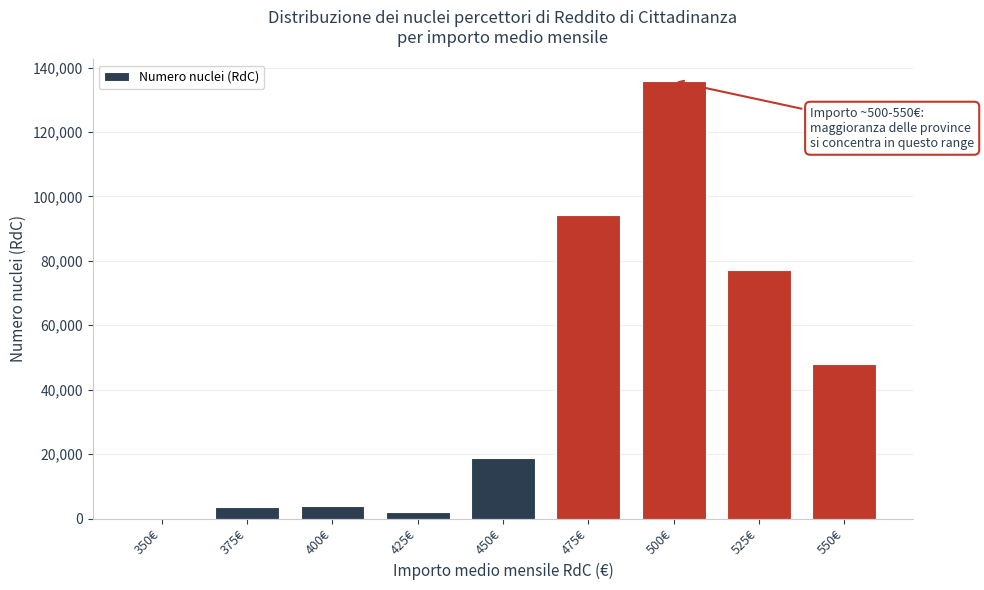

What is the sum of all values?

383459